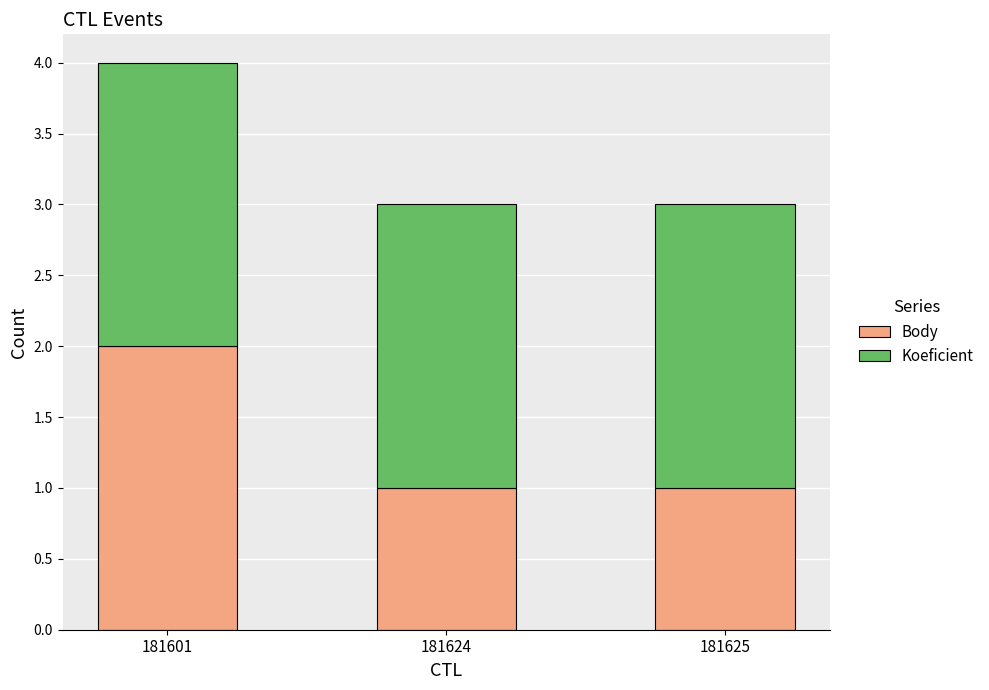

How many distinct data groups are displayed?

2